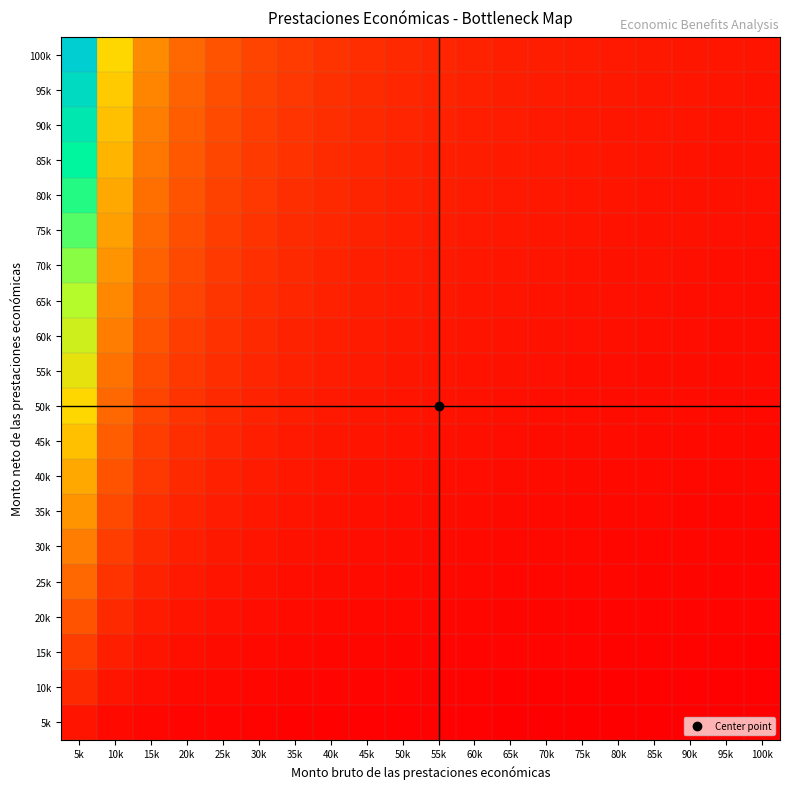

How many data points does each series have?

20